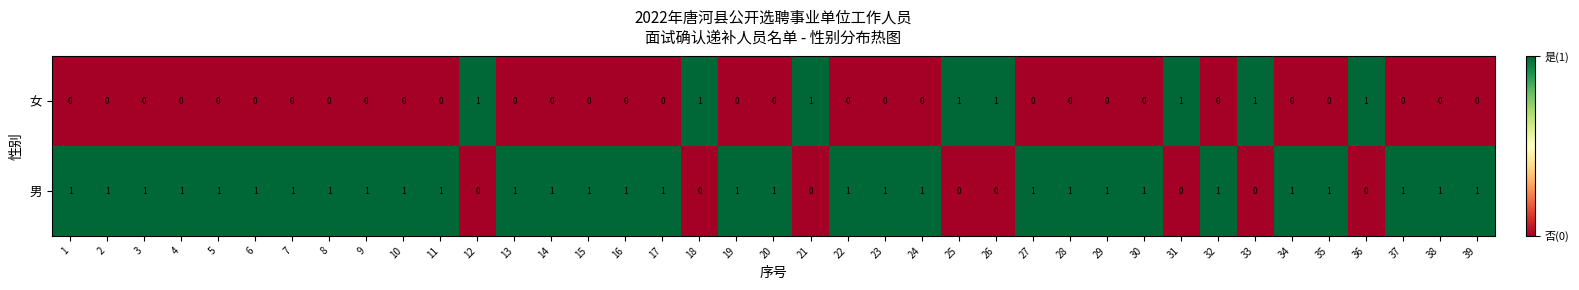

Rank the series at 9 from lowest to highest value.

女, 男